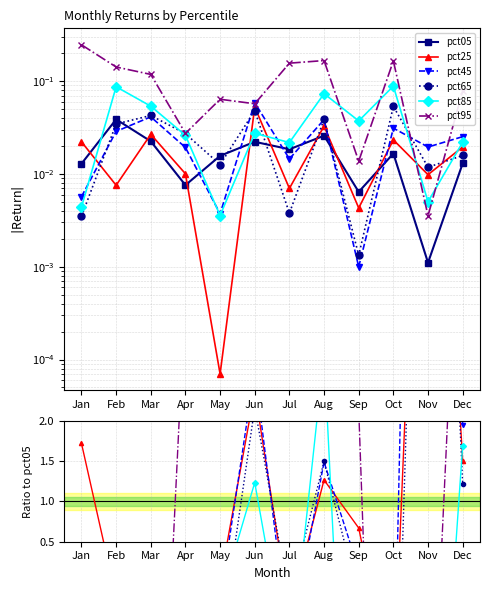

Between Aug and Oct, which is larger?

Aug